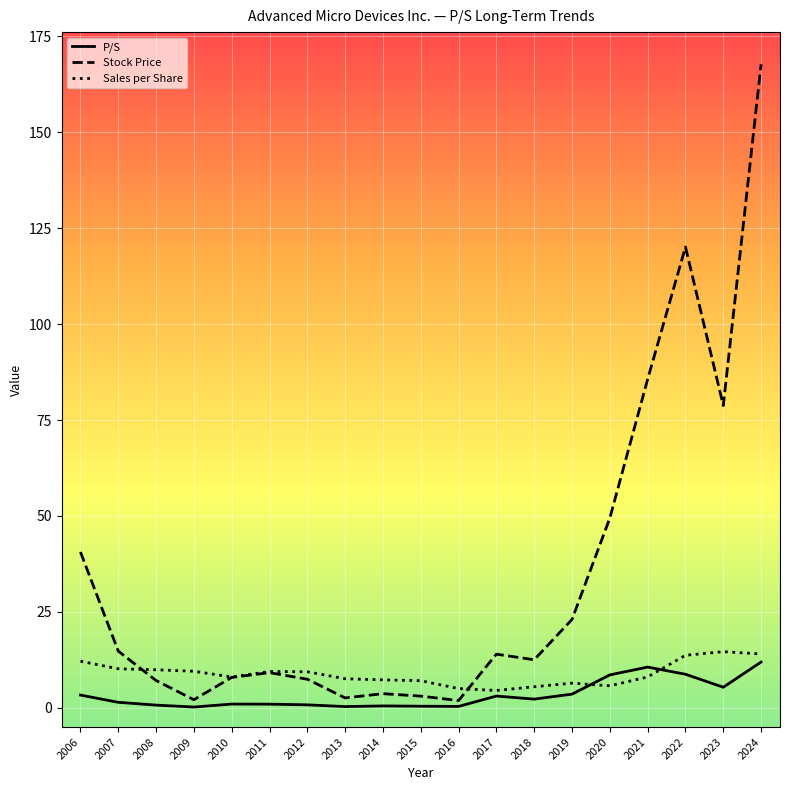

The value of Stock Price at 2007 is 21.7. True or false?

False